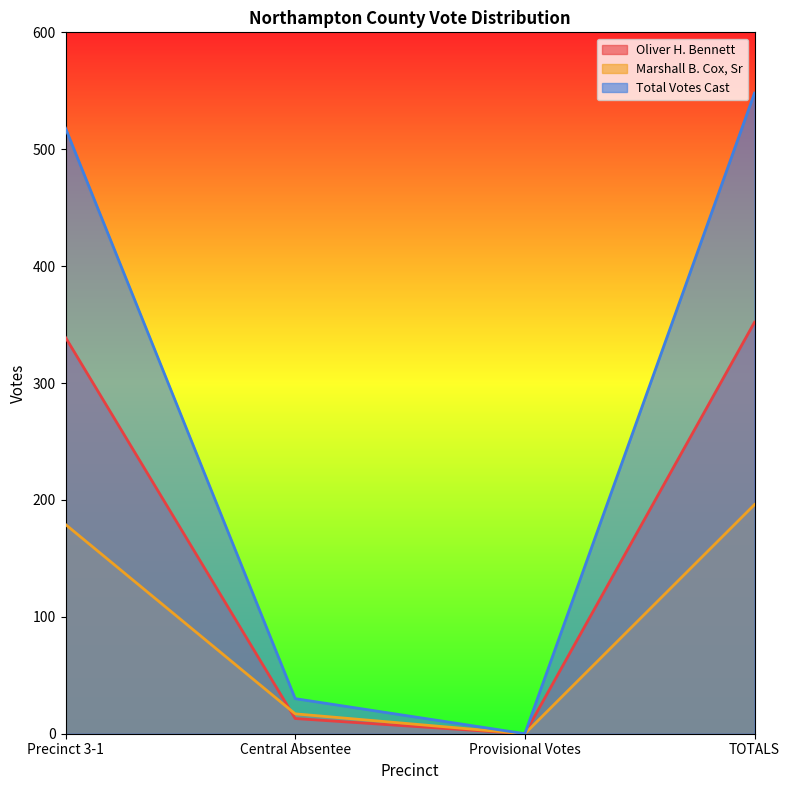

How many lines are shown in the chart?

3